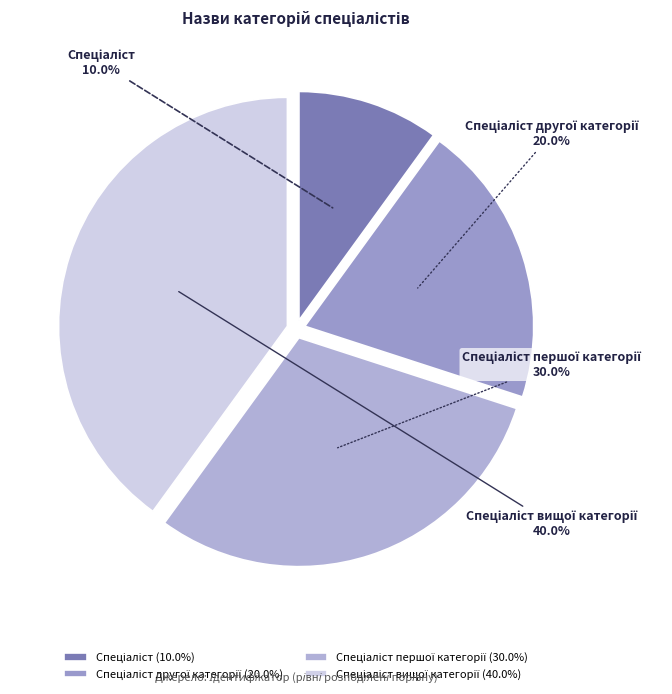

Does any single category account for the majority?

No